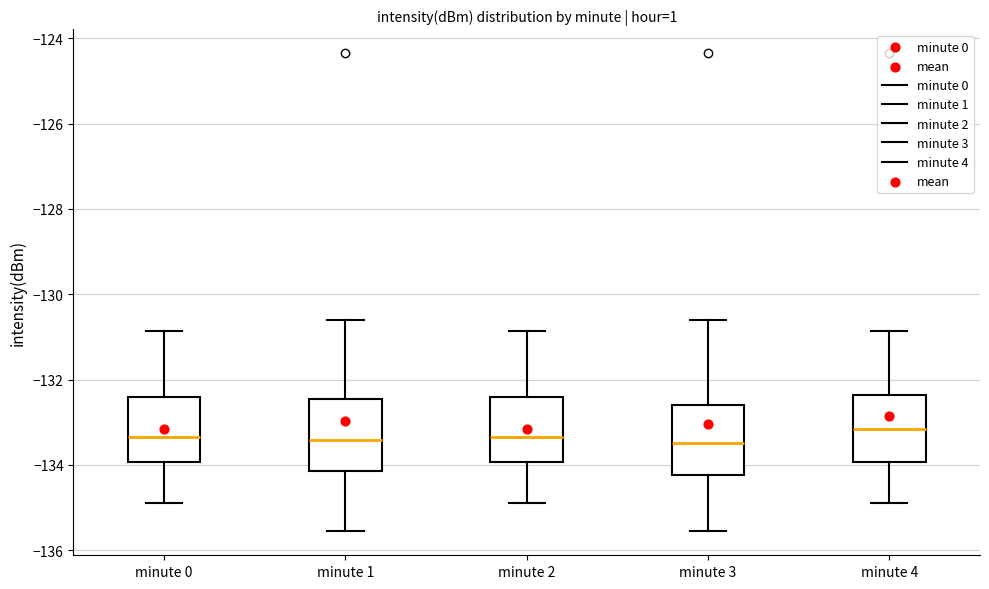

Reading left to right, read every box against the y-axis: the position of its median line, the range the box covers, and the ends of its whiskers. The values are not printed on the chart, so give them approximately, as read against the axis.

minute 0: median -133.4, box -134.0 to -132.4, whiskers -134.8 to -130.8
minute 1: median -133.4, box -134.2 to -132.4, whiskers -135.6 to -130.6
minute 2: median -133.4, box -134.0 to -132.4, whiskers -134.8 to -130.8
minute 3: median -133.4, box -134.2 to -132.6, whiskers -135.6 to -130.6
minute 4: median -133.2, box -134.0 to -132.4, whiskers -134.8 to -130.8